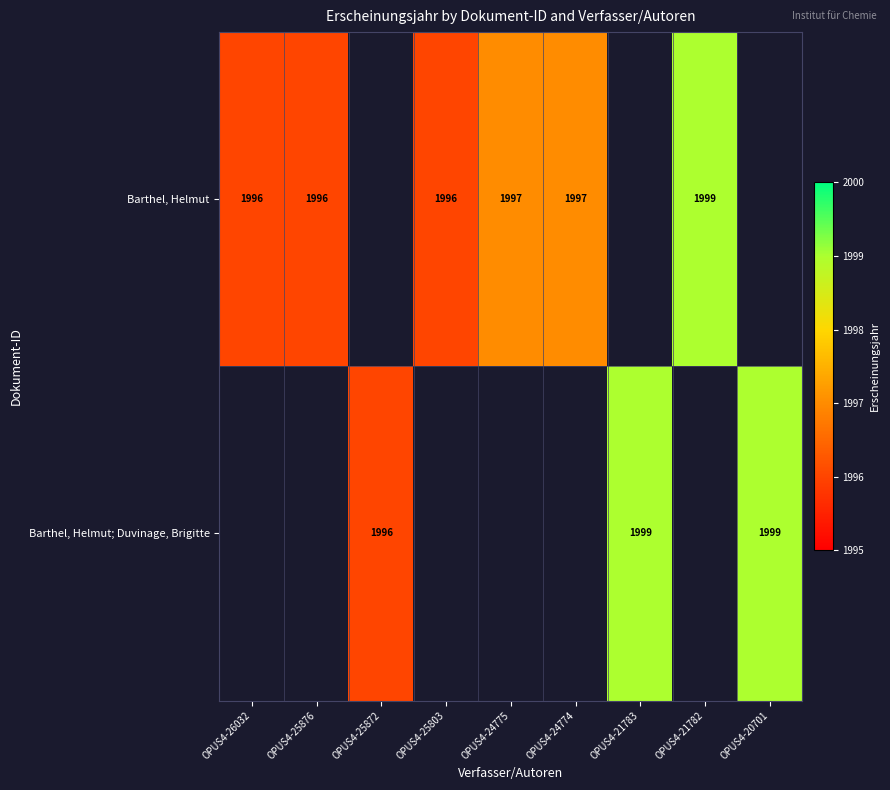

The Barthel, Helmut series shows 699.3 at OPUS4-26032. True or false?

False